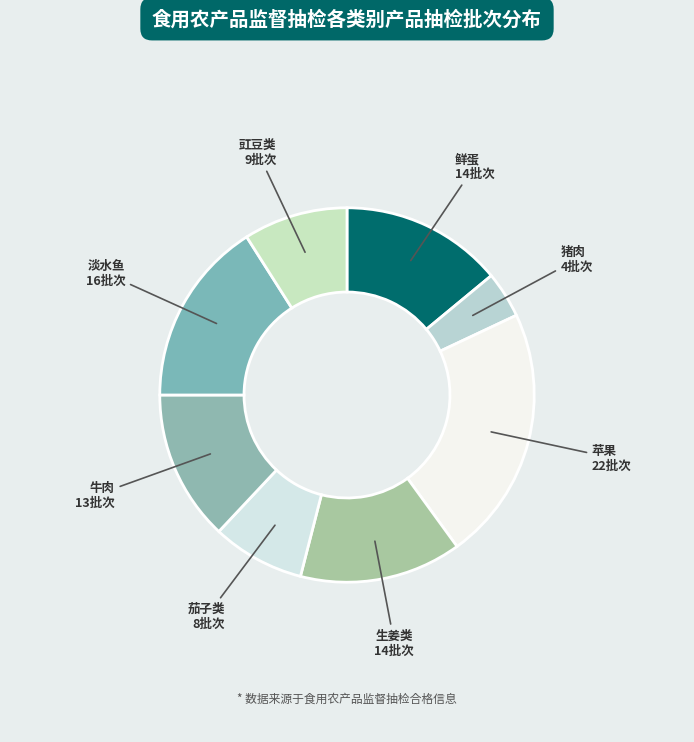

How many slices are in this pie chart?

8